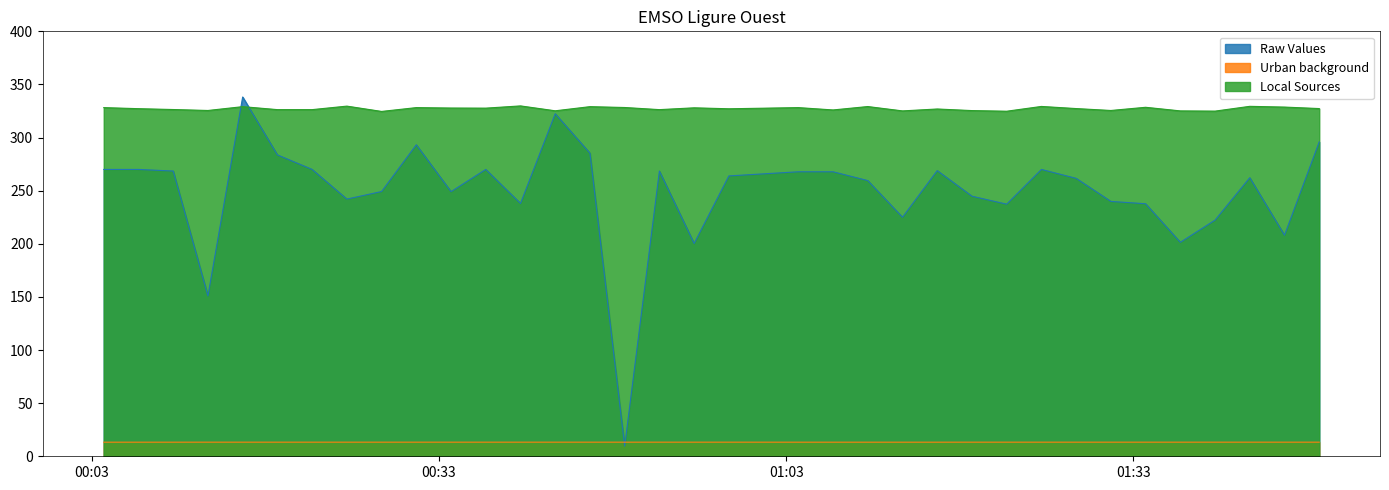

Which series has the largest total across all categories?

Local Sources